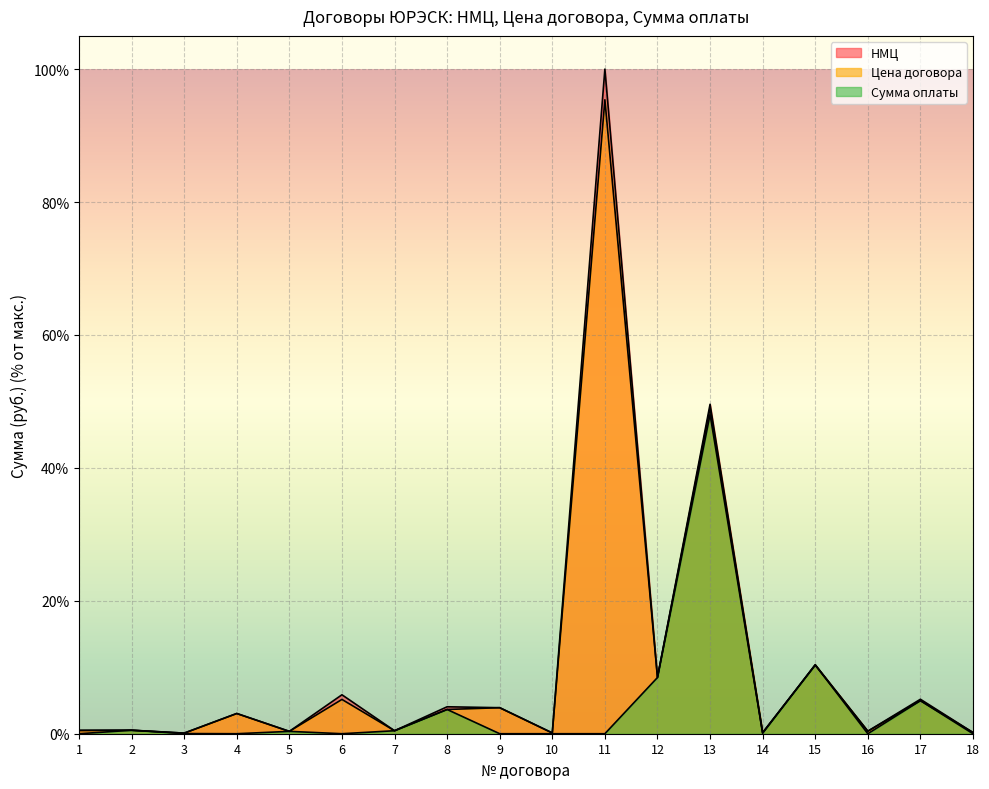

Which category has the lowest value in the Сумма оплаты series?

1